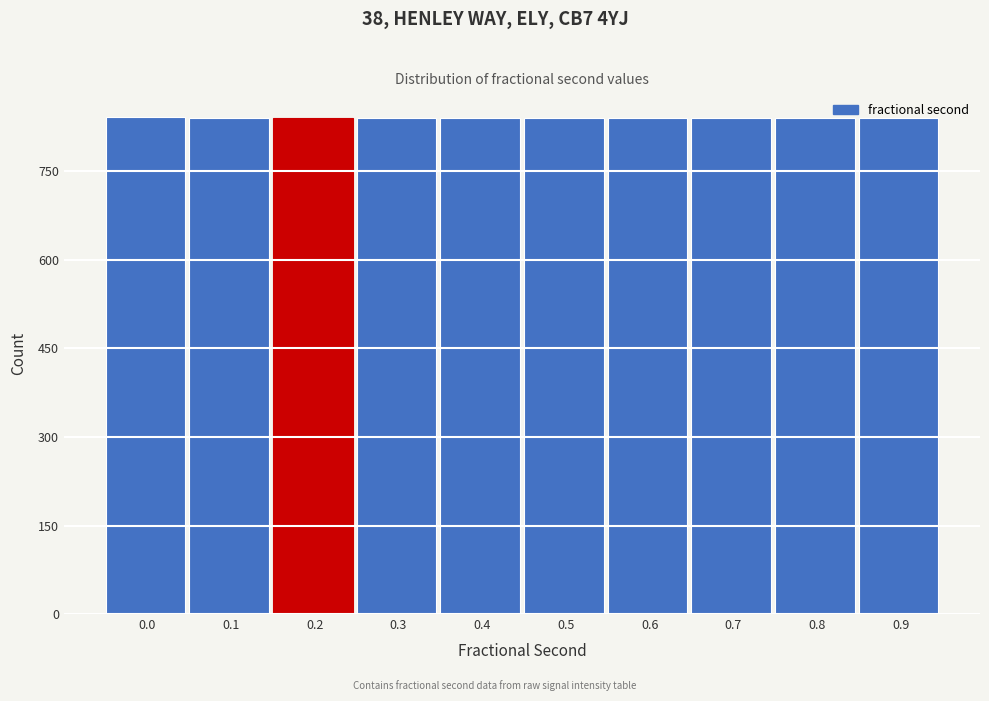

What is the maximum value shown in the chart?

842